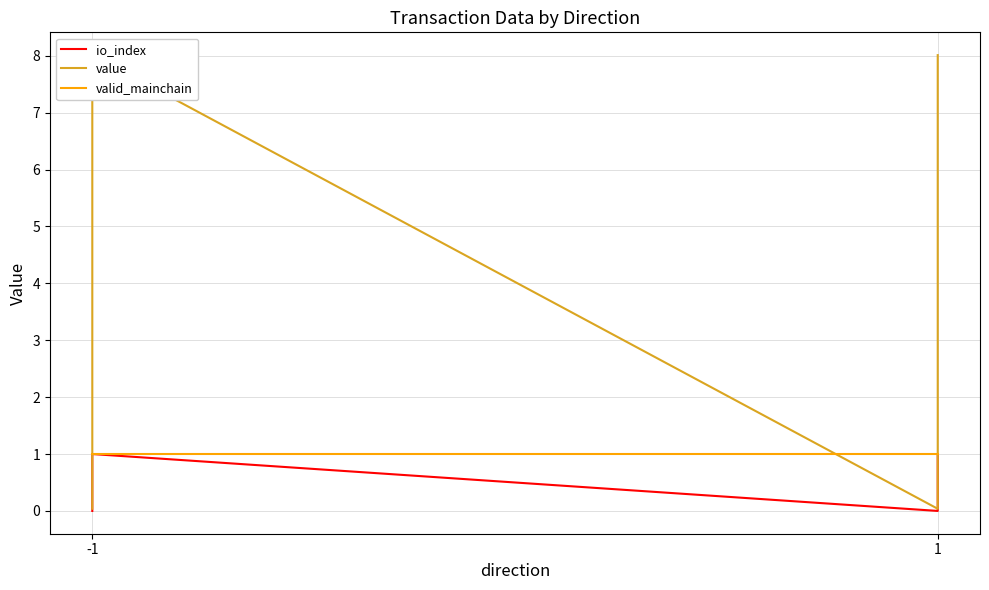

How many data points does each series have?

4